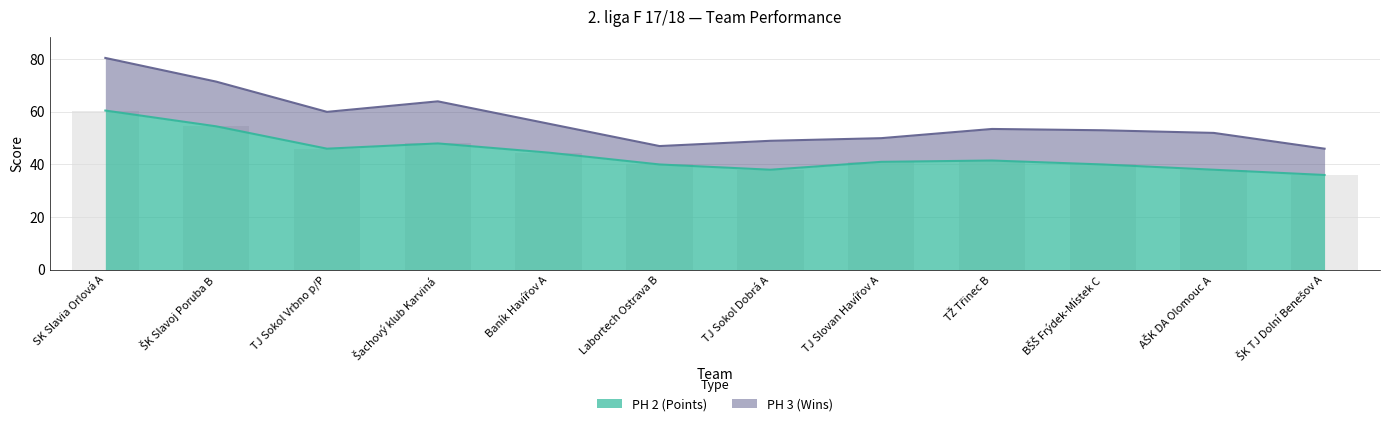

What is the difference between the second highest and second lowest values?

16.5